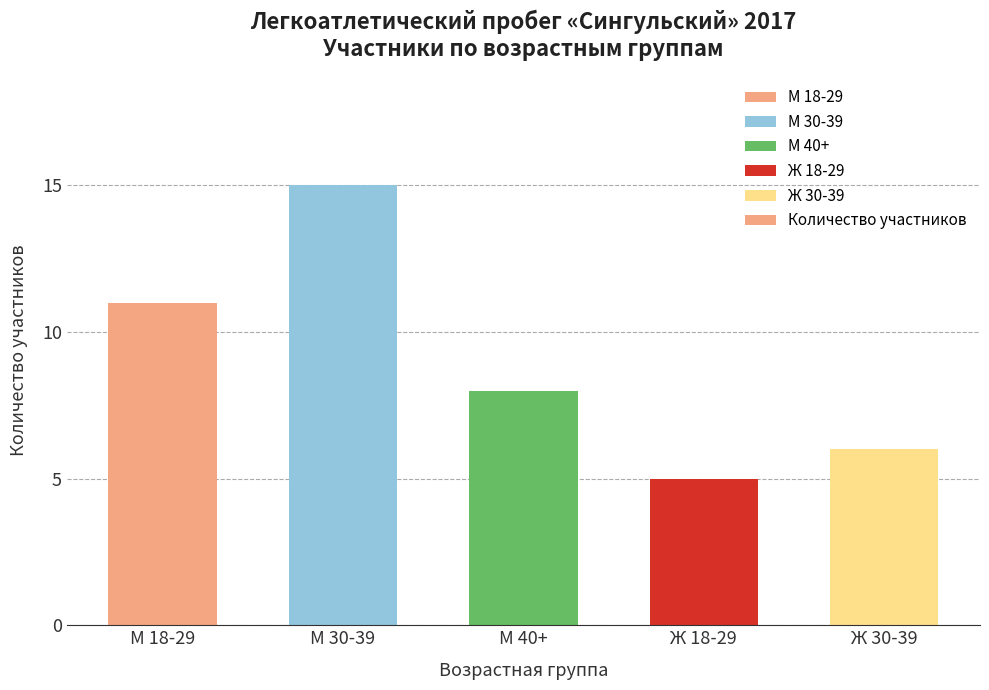

Which category has the highest value across all series?

М 30-39